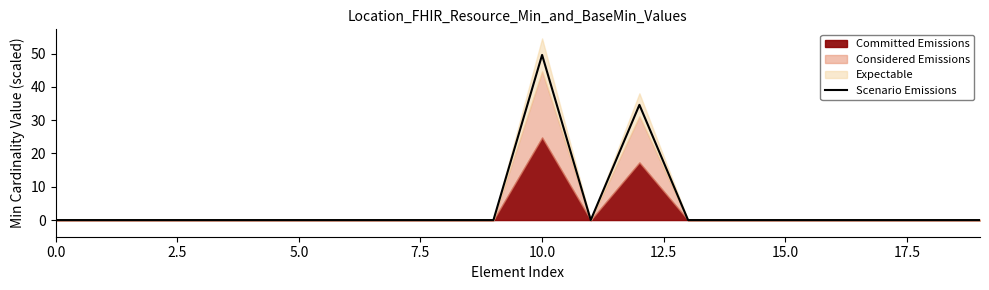

How many values are above zero?

2